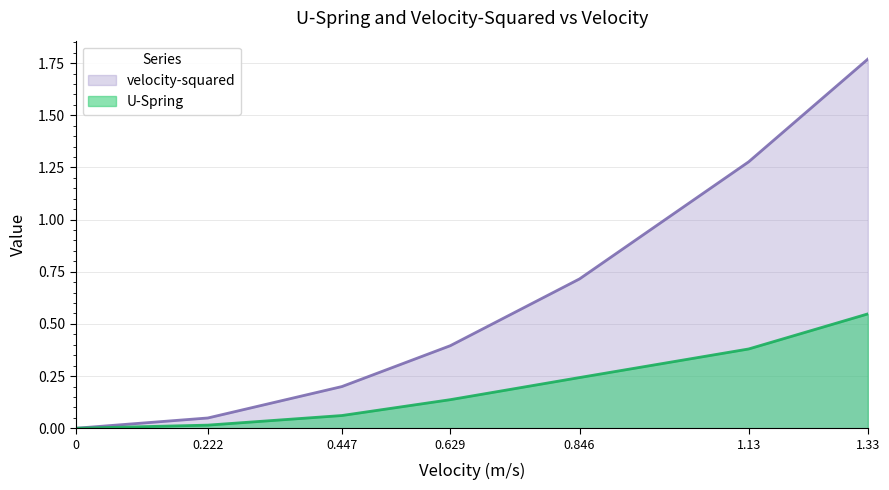

At which category is the sum across all series the highest?

1.33